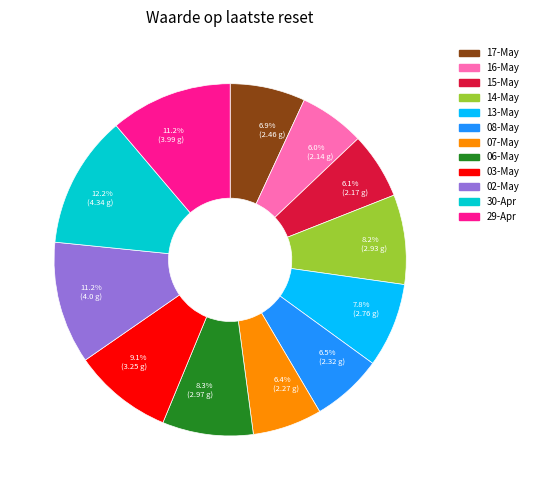

Which has a higher value, 6.9% (2.46 g) or 7.8% (2.76 g)?

7.8% (2.76 g)